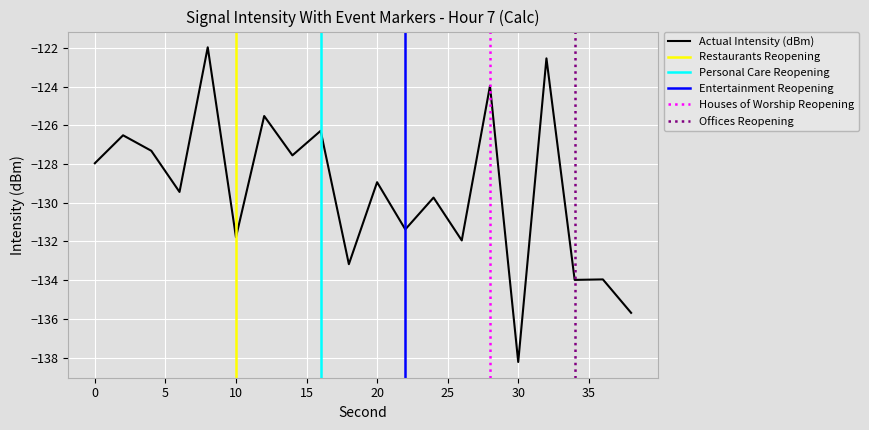

Reading right to left, list all the values displayed in this chart.

-135.7	-134.0	-134.0	-122.5	-138.2	-124.0	-131.9	-129.7	-131.4	-128.9	-133.2	-126.3	-127.6	-125.5	-131.8	-122.0	-129.4	-127.3	-126.5	-128.0